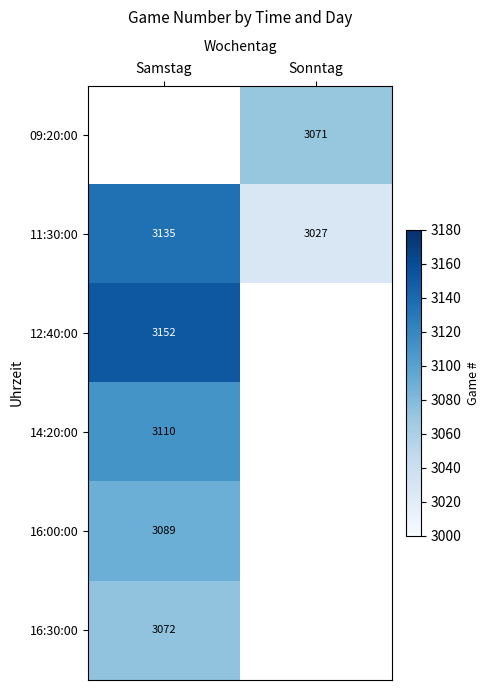

The 16:00:00 series shows 3089 at Samstag. True or false?

True